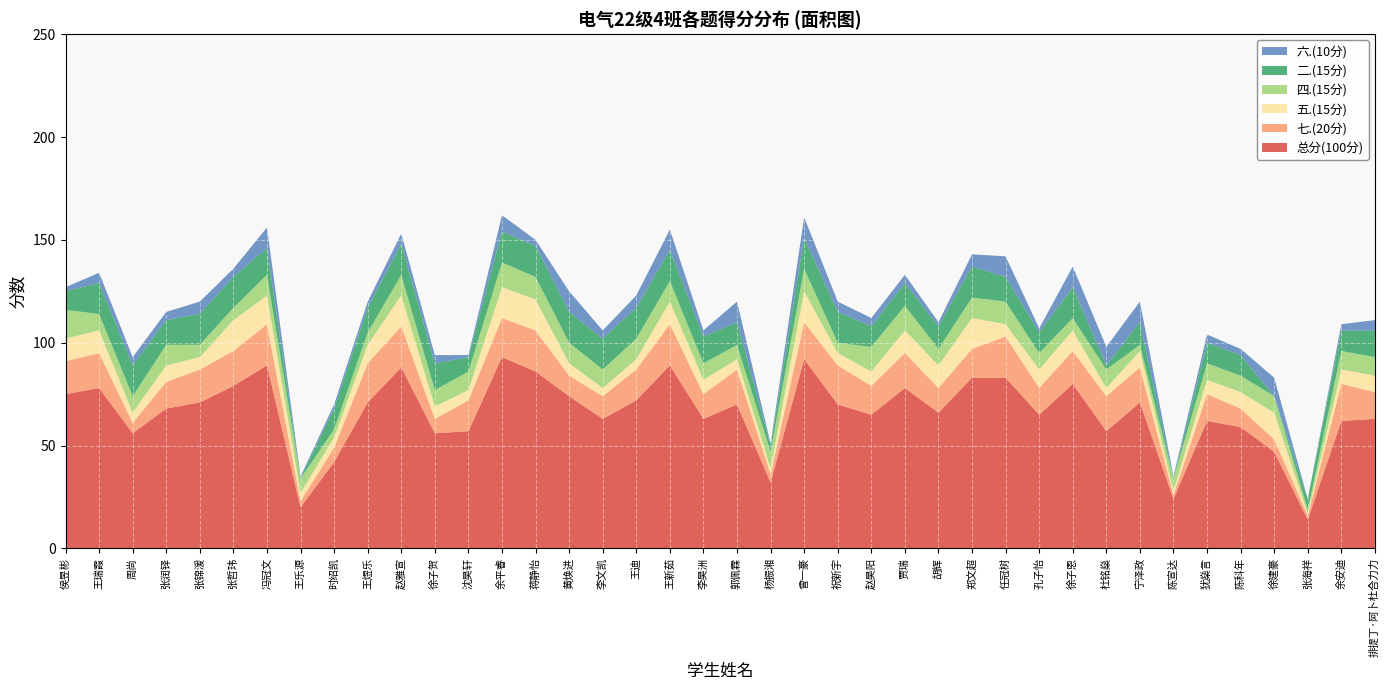

Reading left to right, list all the values displayed in this chart.

总分(100分): 75	78	56	68	71	79	89	20	42	71	88	56	57	93	86	74	63	72	89	63	70	32	92	70	65	78	66	83	83	65	80	57	71	24	62	59	47	14	62	63
七.(20分): 16	17	5	13	16	17	20	3	7	19	20	7	15	19	20	10	11	15	20	12	17	4	18	19	14	17	12	14	20	13	16	17	17	2	13	9	6	2	18	13
五.(15分): 11	11	5	8	6	15	14	4	5	9	15	6	5	15	15	6	4	5	11	7	5	3	15	6	7	11	11	15	6	9	10	4	8	2	7	8	13	1	7	8
四.(15分): 14	8	8	10	6	6	10	7	4	6	10	8	9	12	11	10	9	10	10	8	7	8	11	5	12	12	8	10	11	8	6	9	3	6	8	8	8	2	9	9
二.(15分): 9	15	15	12	15	15	13	0	10	12	15	13	7	15	15	15	15	15	15	13	11	3	15	15	10	11	11	15	12	10	15	2	11	0	10	10	0	5	10	13
六.(10分): 2	5	4	4	6	4	10	1	2	3	5	4	1	8	3	10	4	6	10	3	10	1	10	5	4	4	2	6	10	2	10	9	10	1	4	3	9	0	3	5